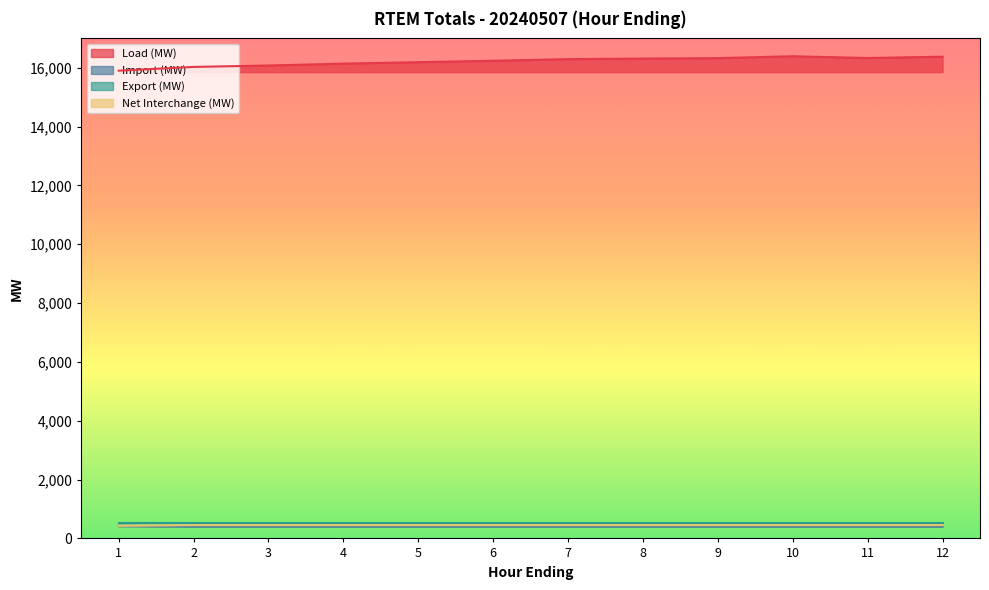

Which series has the widest spread of values?

Load (MW)